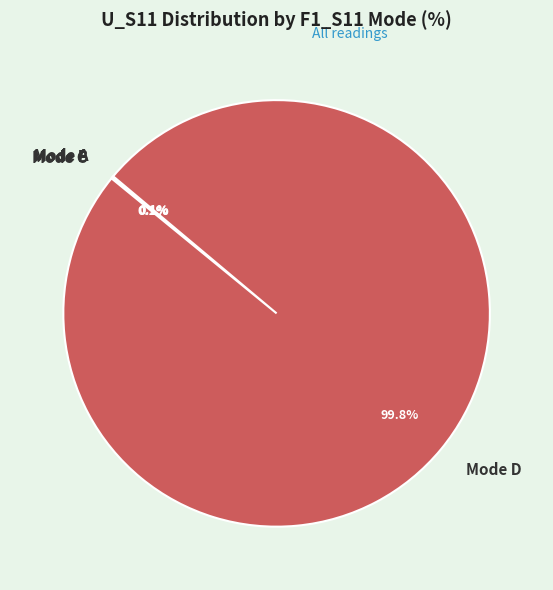

Which slice is the largest?

Mode D